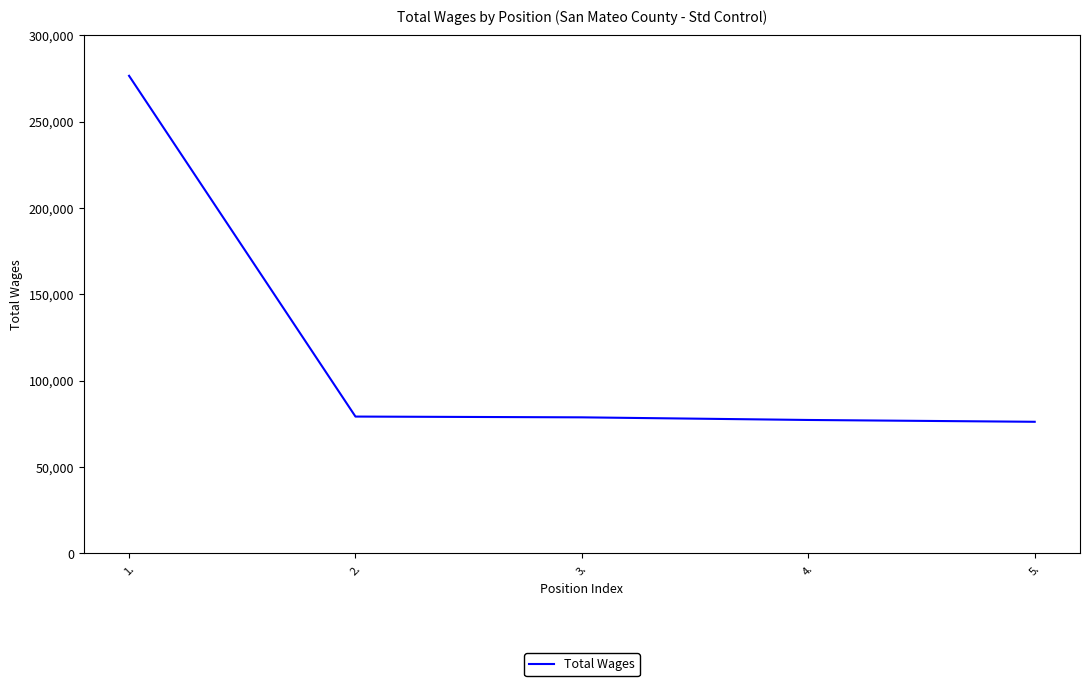

What is the maximum value shown in the chart?

276609